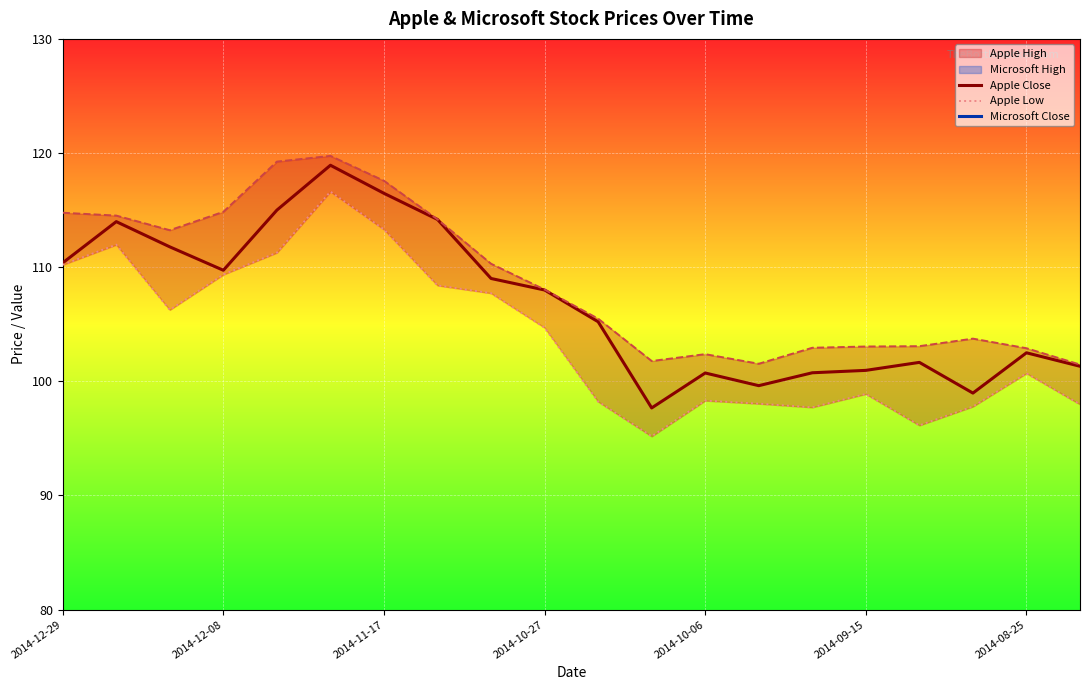

Which series has the largest total across all categories?

Apple High